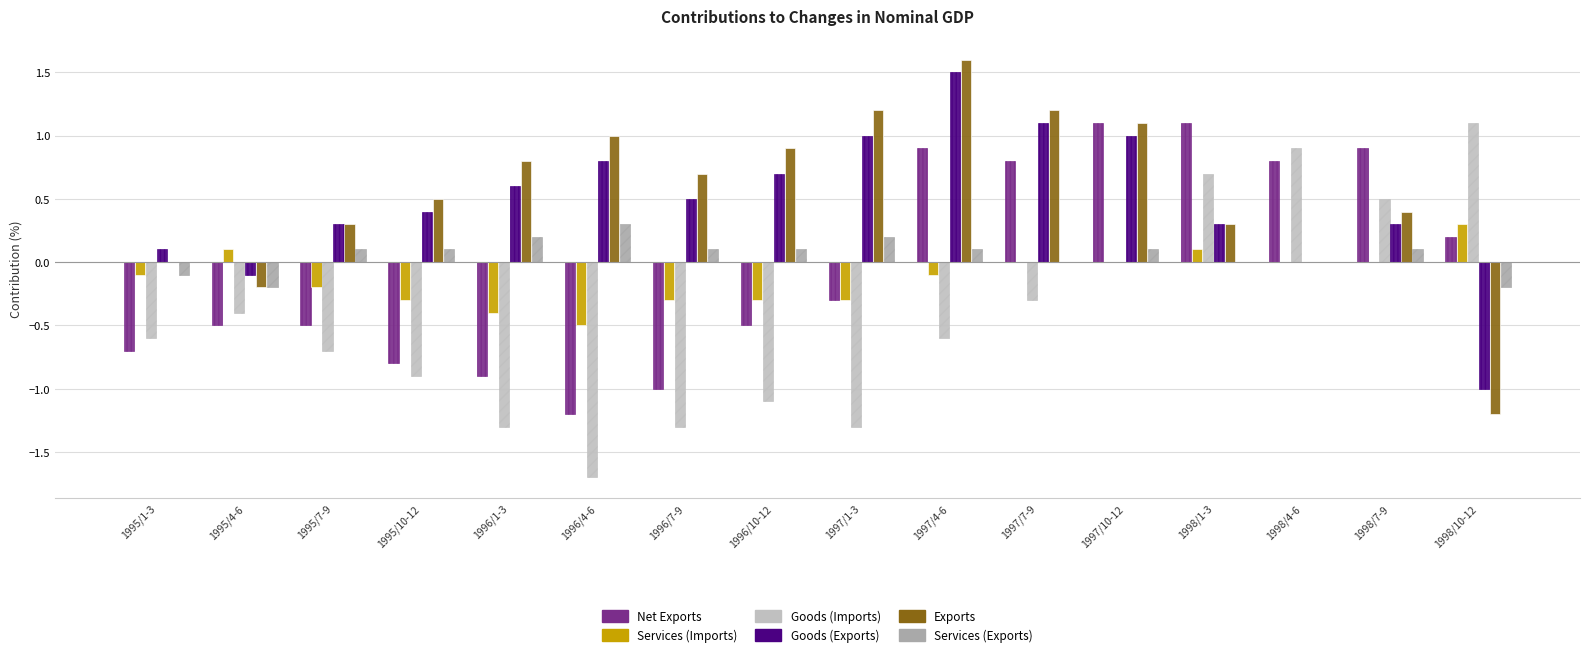

Is it true that Net Exports equals 0.7 at 1998/1-3?

False